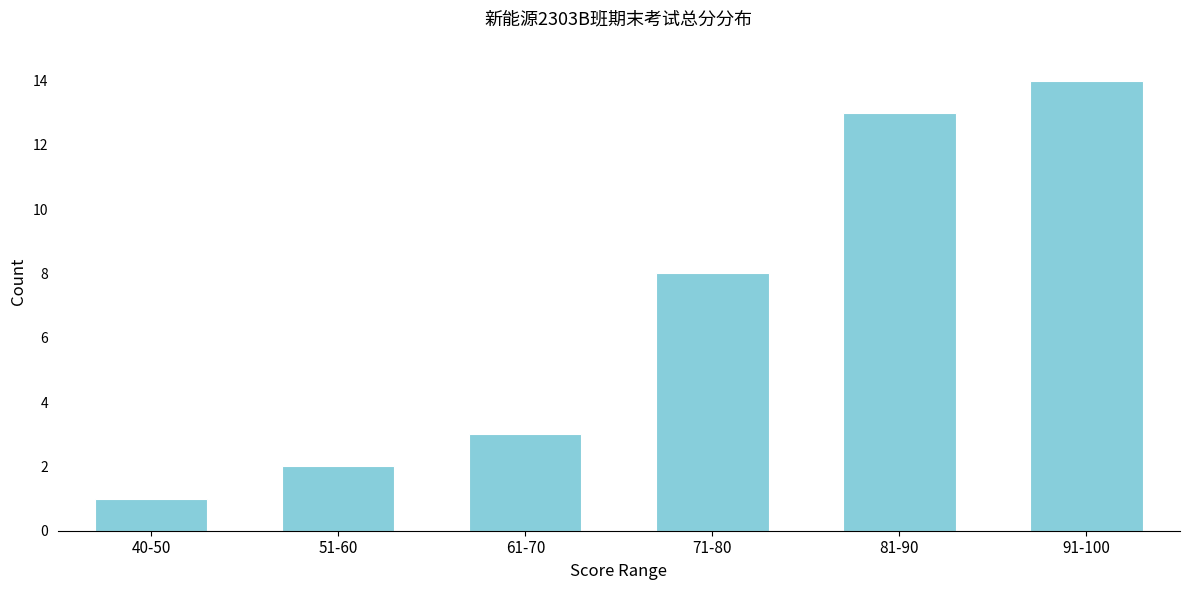

Reading left to right, transcribe all the data shown in this chart.

40-50=1	51-60=2	61-70=3	71-80=8	81-90=13	91-100=14